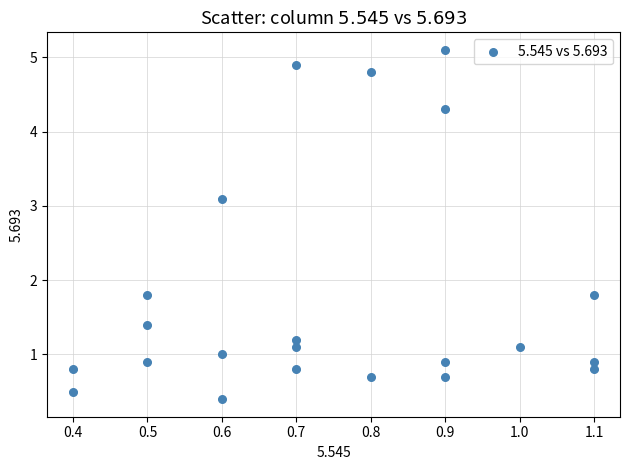

What is the range of X values (max minus min)?

0.7